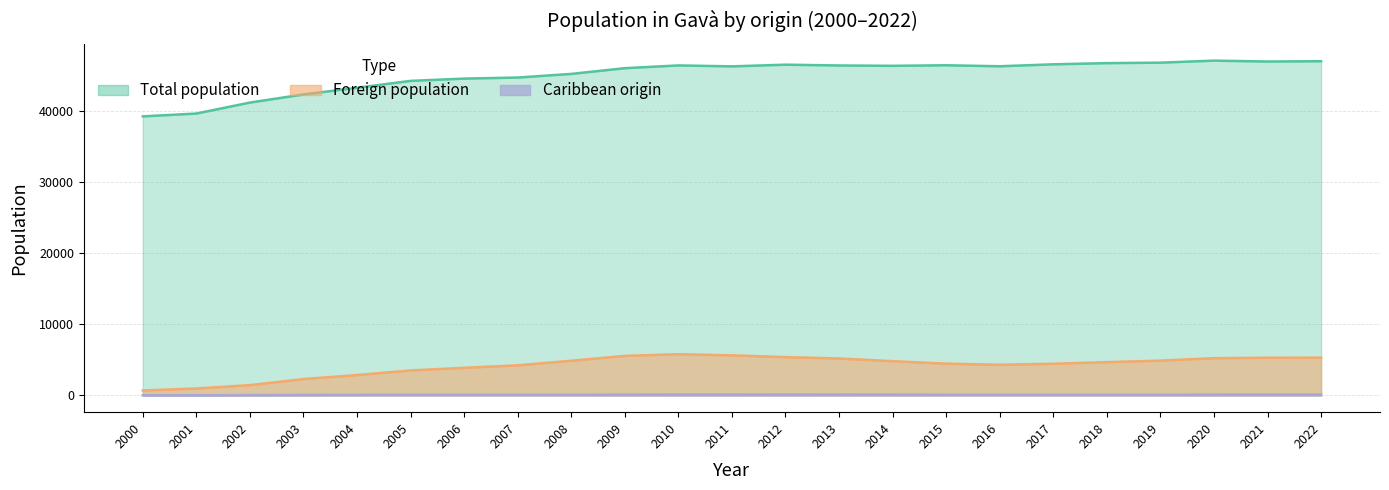

In Total population, how many points are lower than both neighbors (excluding endpoints)?

4